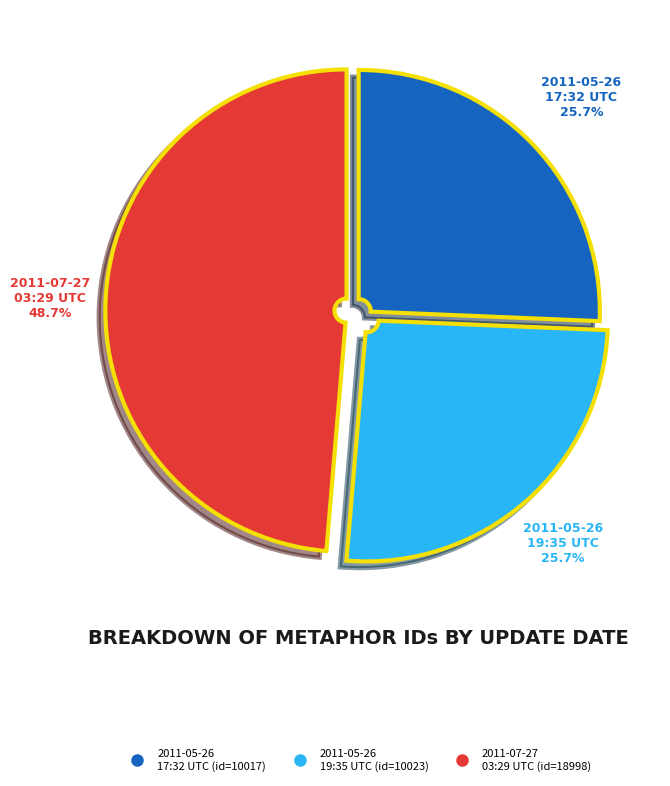

Is there a majority slice in this chart?

No